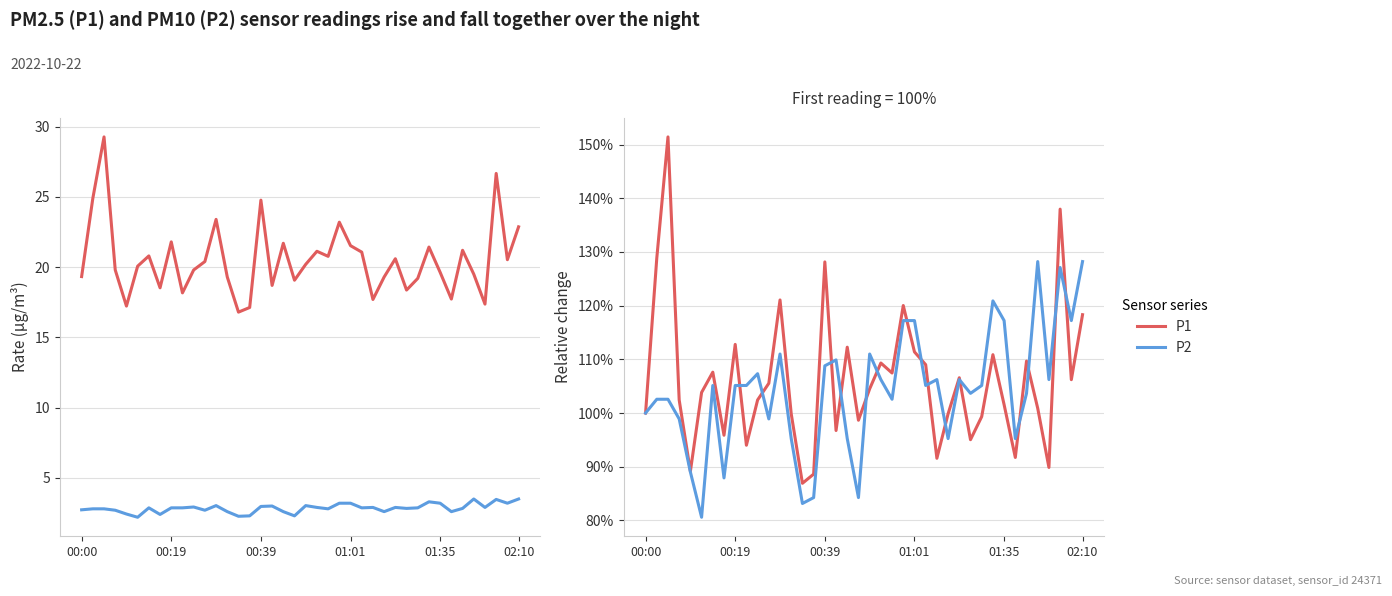

The P1 series shows 176.2 at 13. True or false?

False